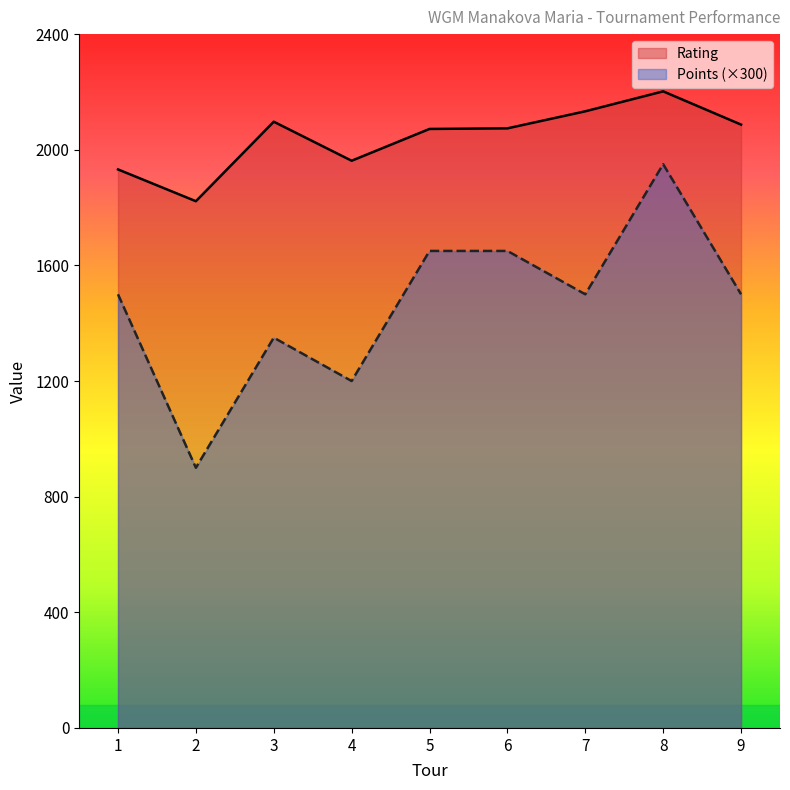

At which label does Rating first exceed 2074?

3